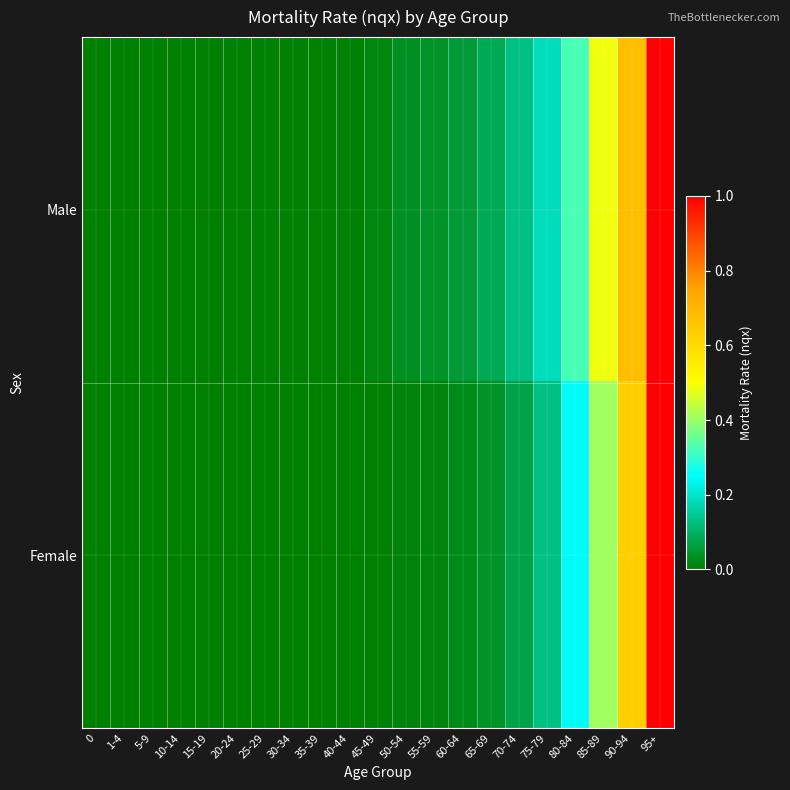

Reading left to right, transcribe all the data shown in this chart.

Male: 0=0.0	1-4=0.0	5-9=0.0	10-14=0.0	15-19=0.0	20-24=0.0	25-29=0.0	30-34=0.0	35-39=0.0	40-44=0.0	45-49=0.0	50-54=0.0	55-59=0.0	60-64=0.1	65-69=0.1	70-74=0.1	75-79=0.2	80-84=0.3	85-89=0.5	90-94=0.7	95+=1.0
Female: 0=0.0	1-4=0.0	5-9=0.0	10-14=0.0	15-19=0.0	20-24=0.0	25-29=0.0	30-34=0.0	35-39=0.0	40-44=0.0	45-49=0.0	50-54=0.0	55-59=0.0	60-64=0.0	65-69=0.0	70-74=0.1	75-79=0.1	80-84=0.2	85-89=0.4	90-94=0.6	95+=1.0